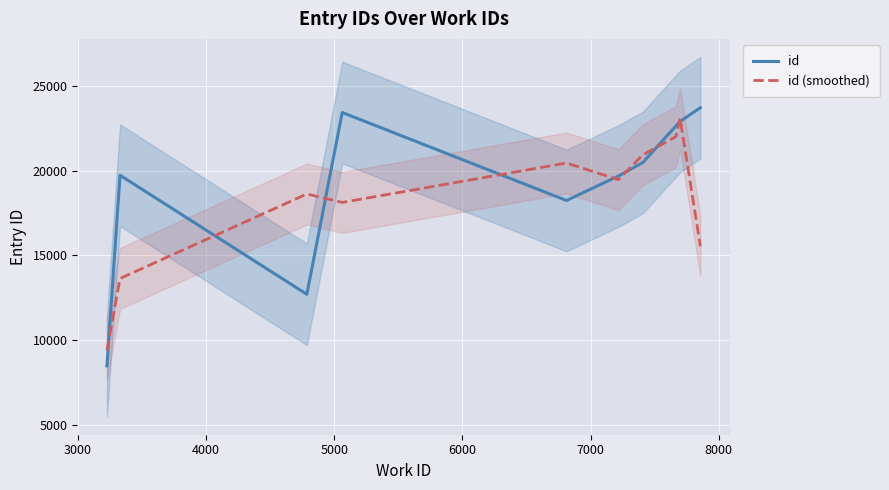

What is the lowest value of the id (smoothed) series?

9403.7